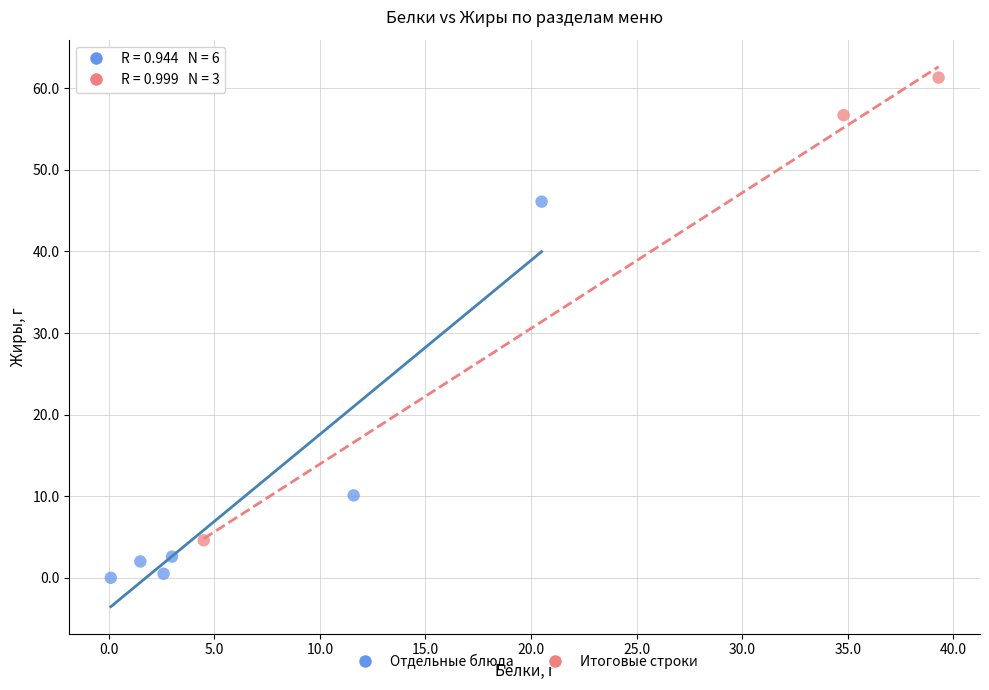

Which series contains the highest Y value?

Итоговые строки